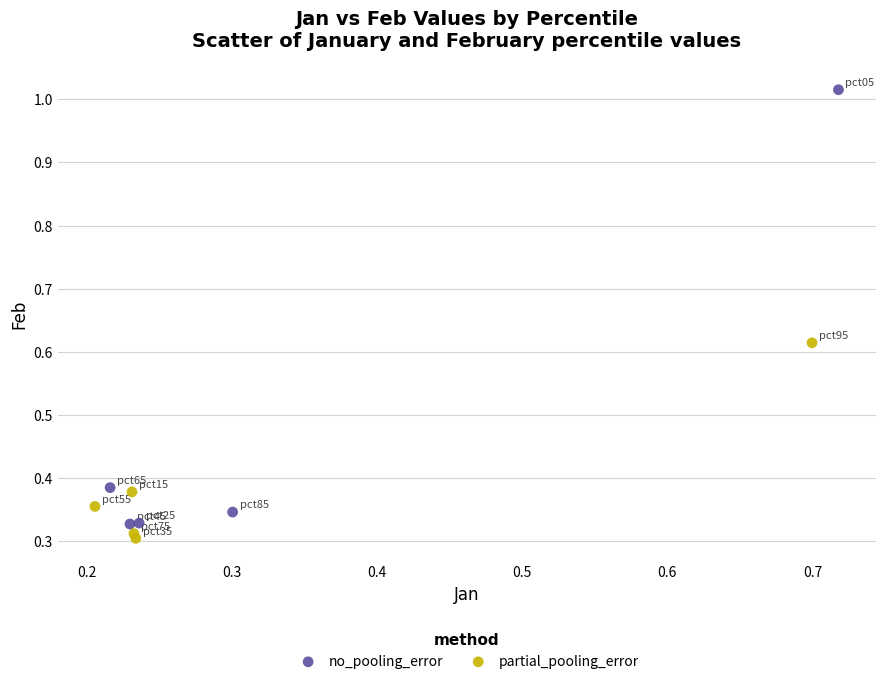

Which series reaches the maximum Y coordinate?

no_pooling_error